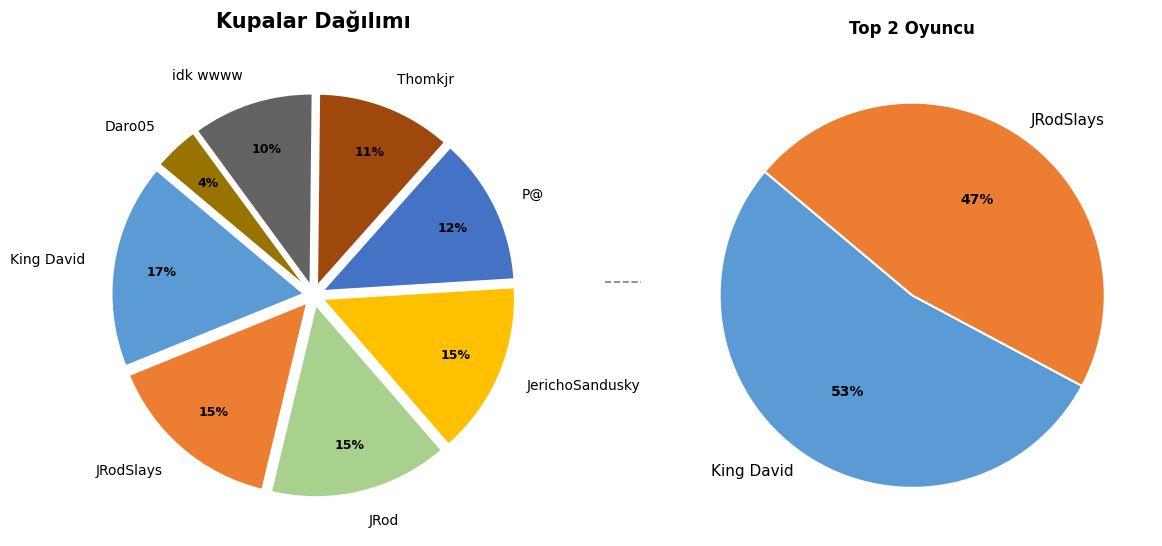

Combined, what portion of the pie is JRodSlays and JRod?

30.2%